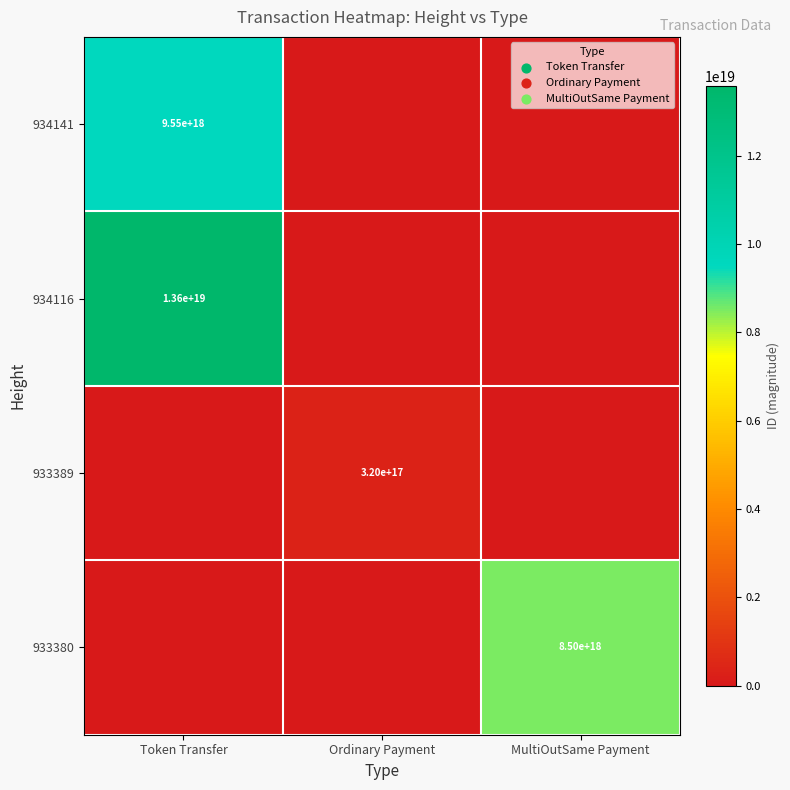

The 934116 series shows 4782386558947874816 at Token Transfer. True or false?

False